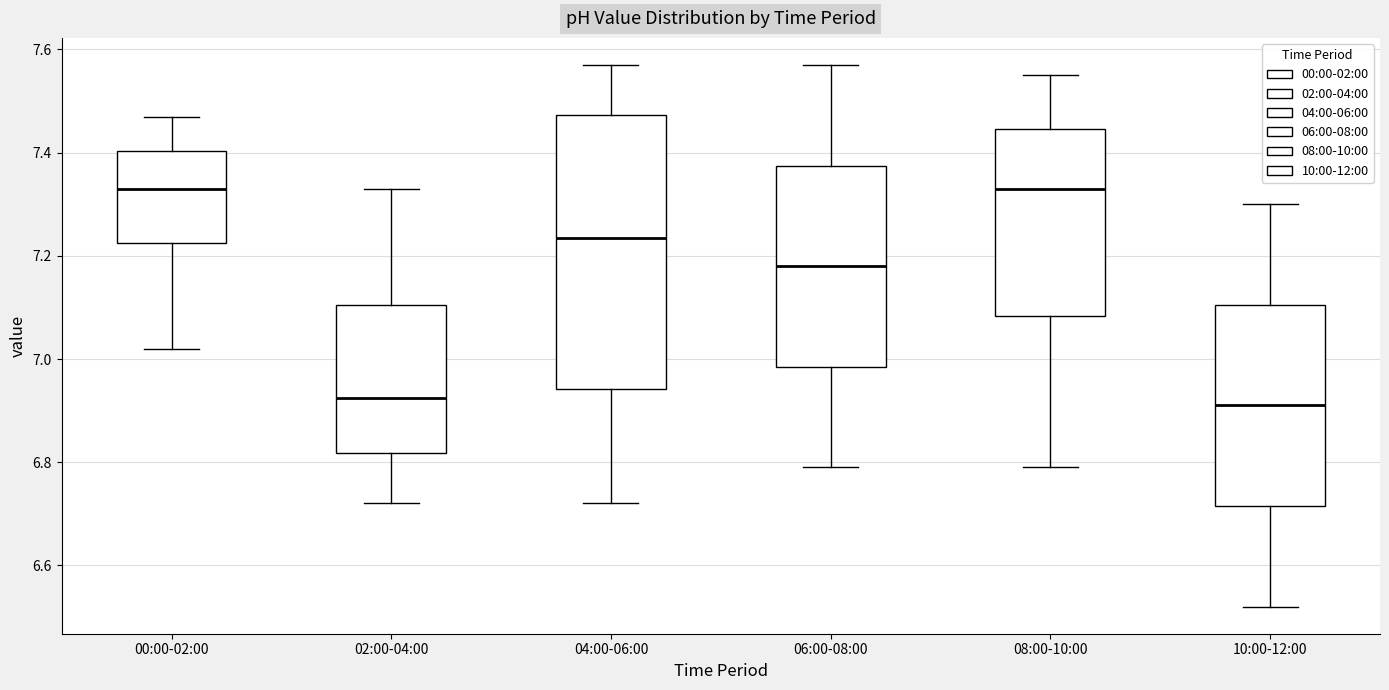

Reading left to right, read every box against the y-axis: the position of its median line, the range the box covers, and the ends of its whiskers. The values are not printed on the chart, so give them approximately, as read against the axis.

00:00-02:00: median 7.34, box 7.22 to 7.40, whiskers 7.02 to 7.48
02:00-04:00: median 6.92, box 6.82 to 7.10, whiskers 6.72 to 7.34
04:00-06:00: median 7.24, box 6.94 to 7.48, whiskers 6.72 to 7.58
06:00-08:00: median 7.18, box 6.98 to 7.38, whiskers 6.80 to 7.58
08:00-10:00: median 7.34, box 7.08 to 7.44, whiskers 6.80 to 7.56
10:00-12:00: median 6.92, box 6.72 to 7.10, whiskers 6.52 to 7.30